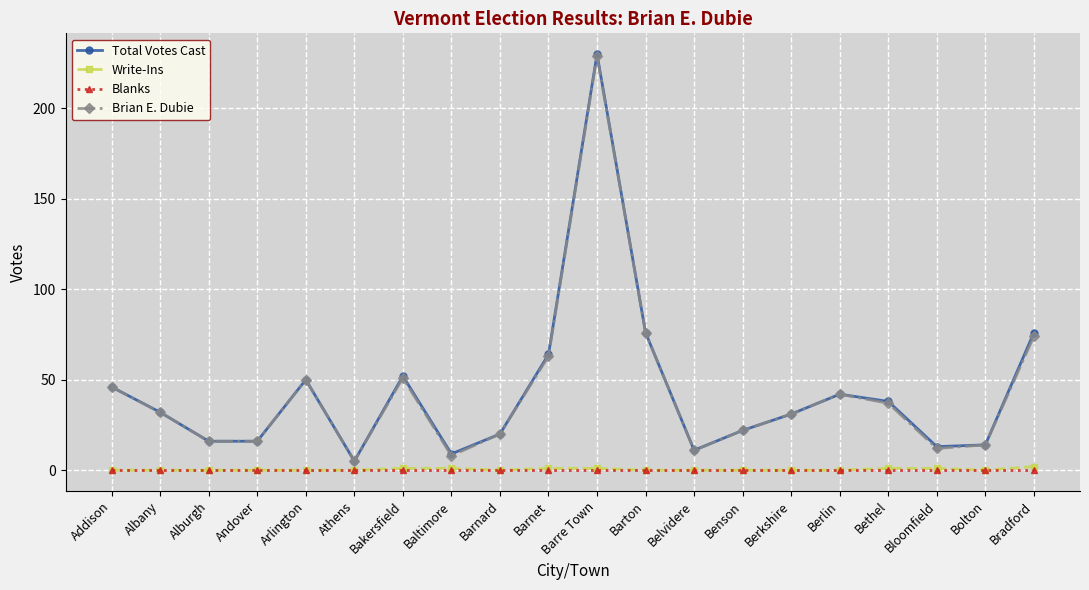

True or false: Total Votes Cast has more than 0 interior local peaks.

True